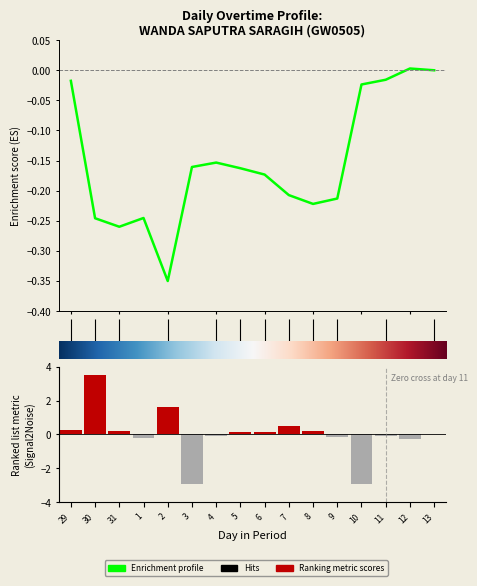

Which series has the largest total across all categories?

Ranking metric scores